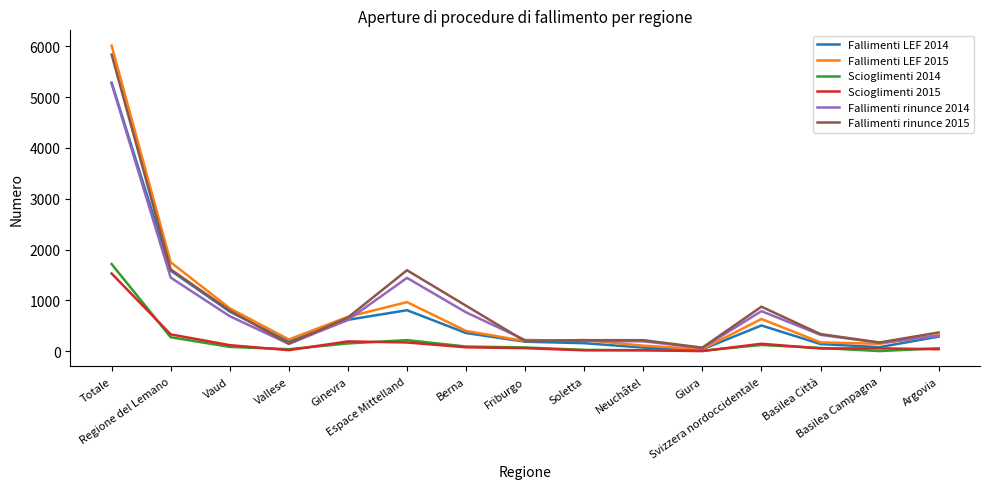

What is the greatest value displayed?

6012